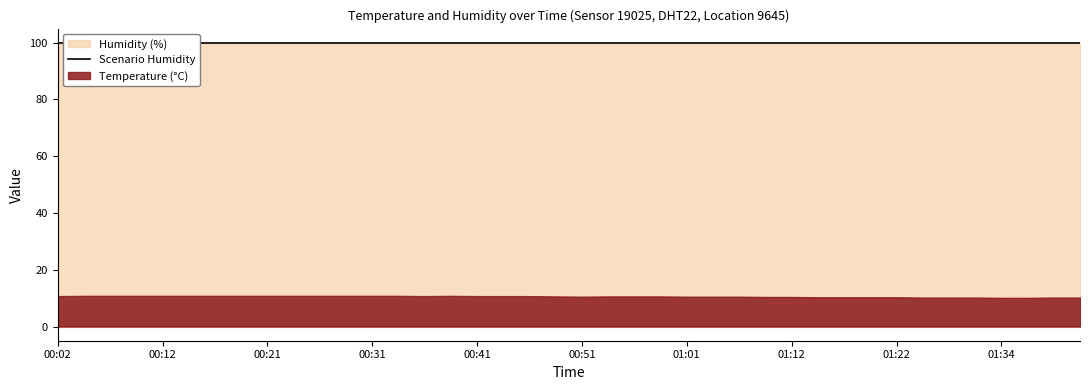

Reading left to right, list all the values displayed in this chart.

temperature: 10.7	10.8	10.8	10.8	10.8	10.8	10.8	10.8	10.8	10.8	10.8	10.8	10.8	10.8	10.7	10.8	10.7	10.7	10.7	10.6	10.5	10.6	10.6	10.6	10.5	10.5	10.5	10.4	10.4	10.3	10.3	10.3	10.3	10.2	10.2	10.2	10.1	10.1	10.2	10.2
humidity: 99.9	99.9	99.9	99.9	99.9	99.9	99.9	99.9	99.9	99.9	99.9	99.9	99.9	99.9	99.9	99.9	99.9	99.9	99.9	99.9	99.9	99.9	99.9	99.9	99.9	99.9	99.9	99.9	99.9	99.9	99.9	99.9	99.9	99.9	99.9	99.9	99.9	99.9	99.9	99.9